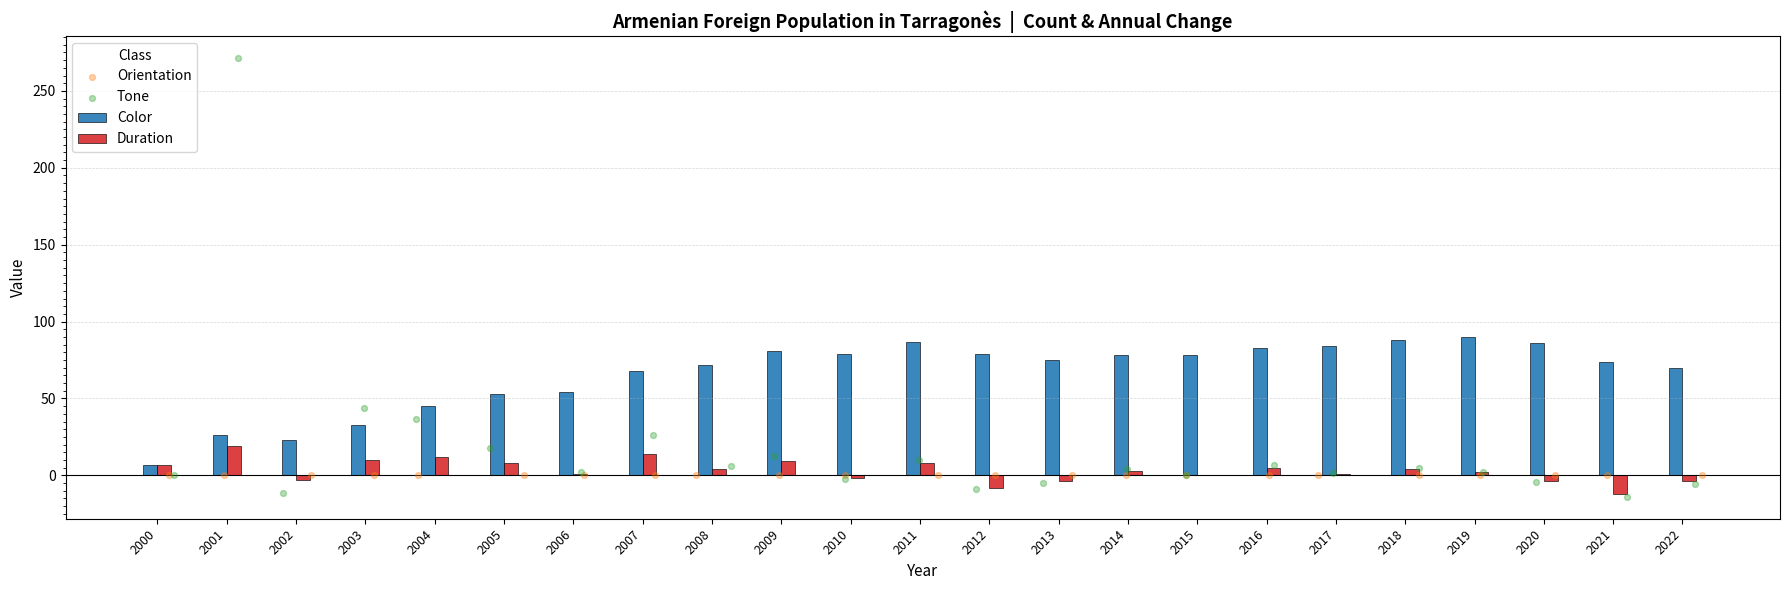

Which series reaches the maximum Y coordinate?

Tone